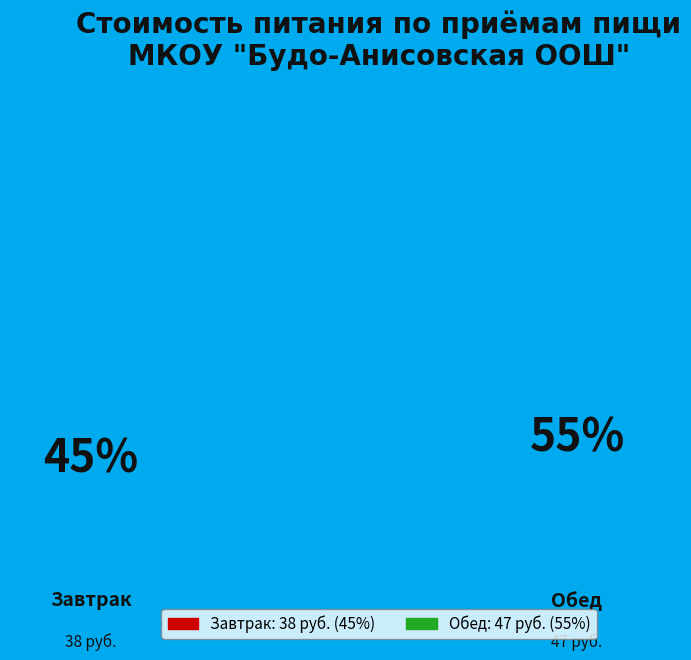

Does Обед represent more than half of the total?

Yes